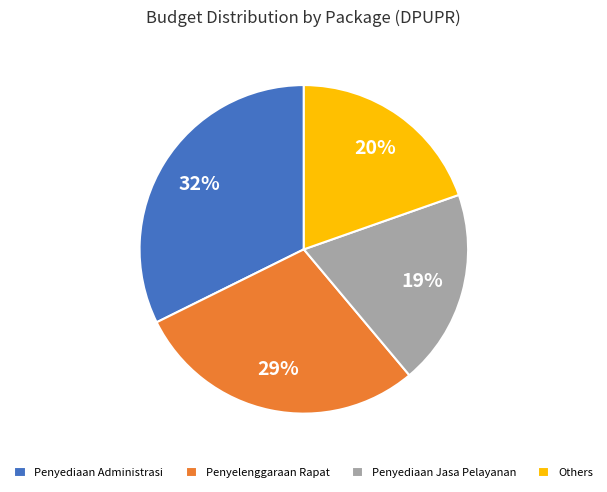

How many segments does this pie chart have?

4